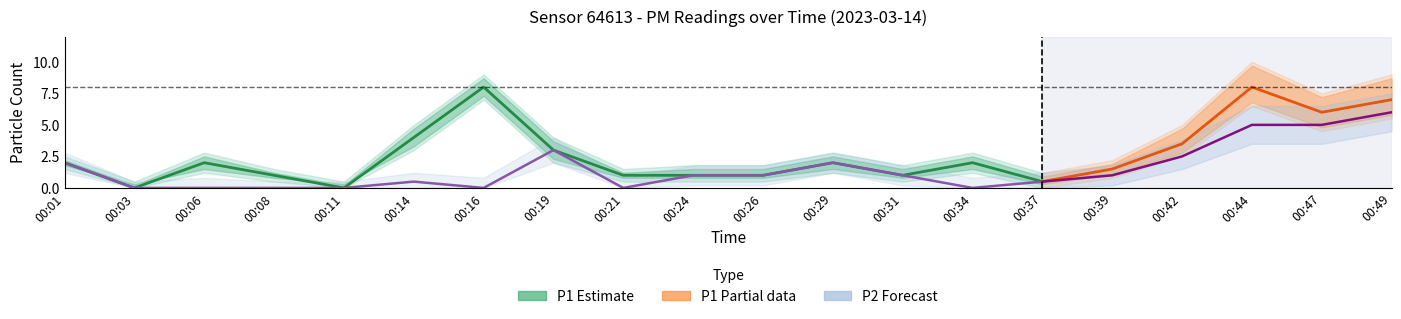

Which has a higher value, 00:31 or 00:08?

00:31